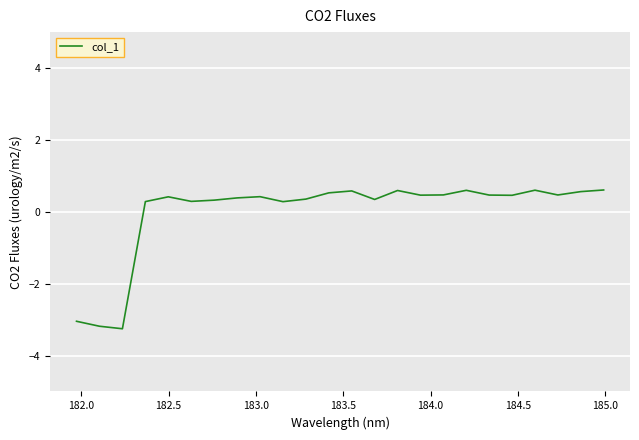

What is the smallest value displayed?

-3.3